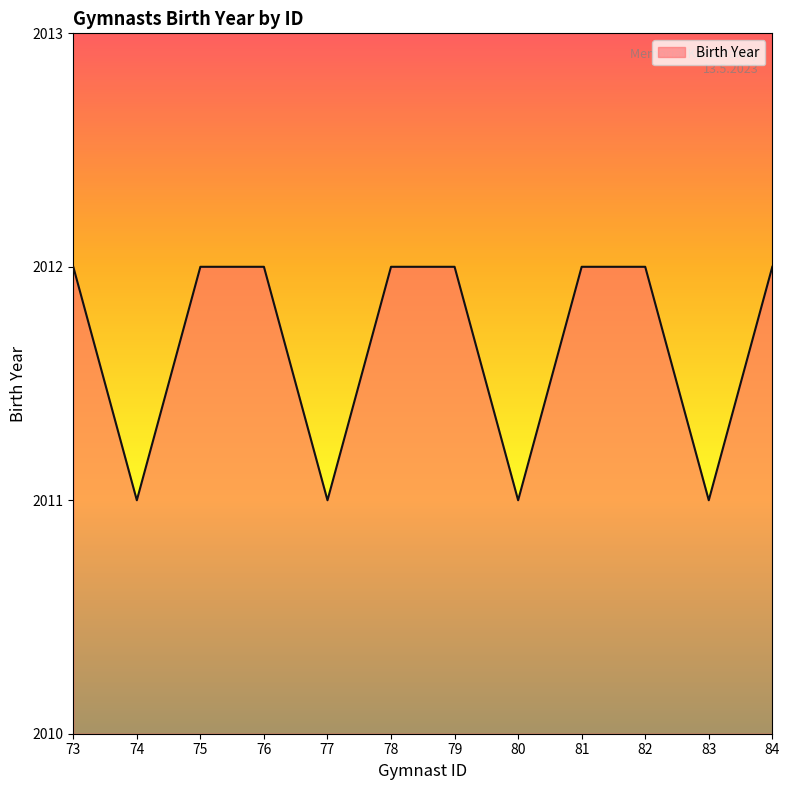

What is the maximum value shown in the chart?

2012